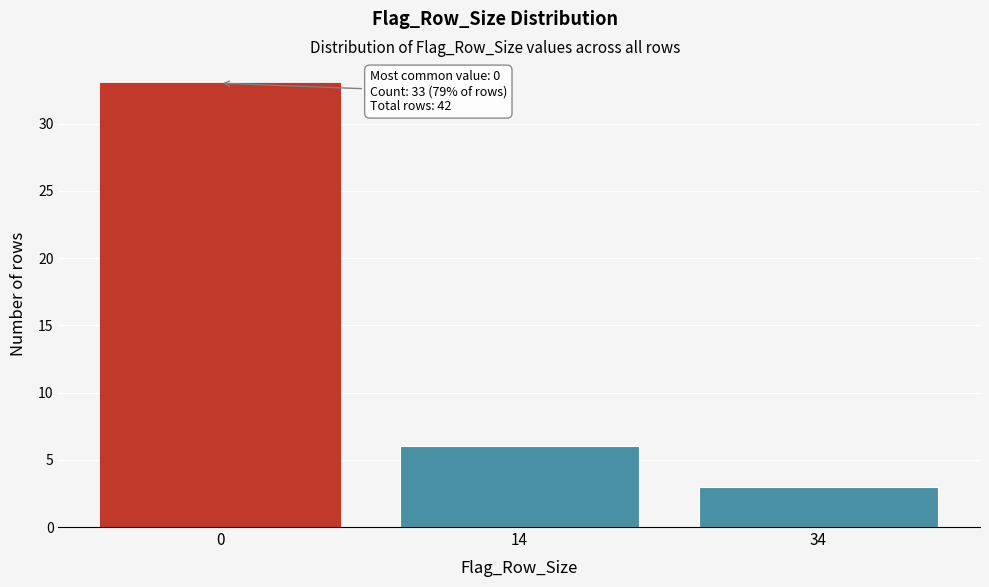

Reading right to left, extract all data points from this chart.

34=3	14=6	0=33